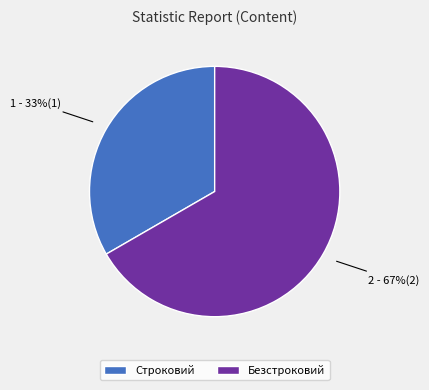

To the nearest percent, what is the combined percentage of Строковий and Безстроковий?

100%